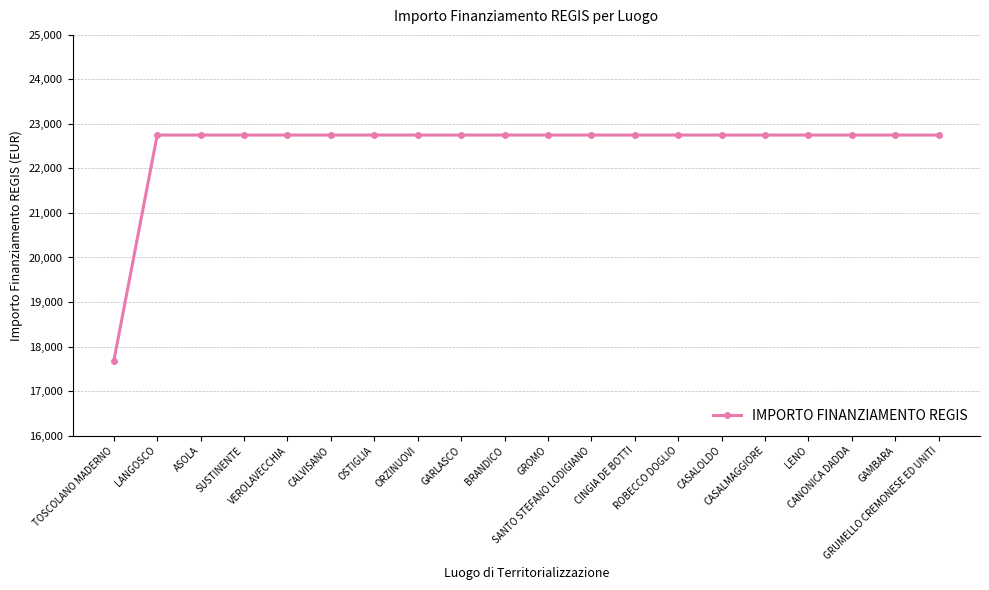

What is the greatest value displayed?

22750.0